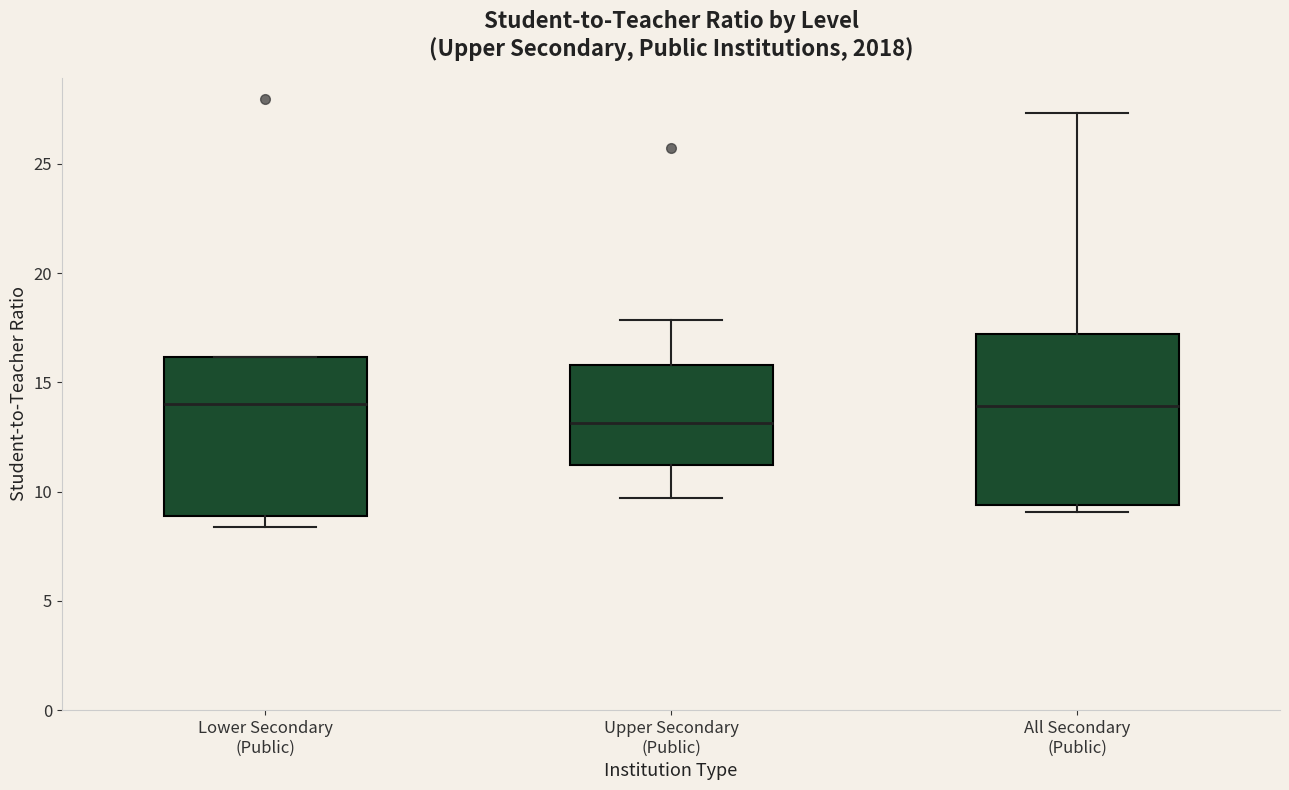

Reading left to right, transcribe this box plot: for each box, give where its median line is, the range the box spans, and where its two whiskers end, as read against the y-axis. The values are not printed on the chart, so give them approximately, as read against the axis.

Lower Secondary (Public): median 14.0, box 9.0 to 16.0, whiskers 8.5 to 16.0
Upper Secondary (Public): median 13.0, box 11.0 to 16.0, whiskers 9.5 to 18.0
All Secondary (Public): median 14.0, box 9.5 to 17.0, whiskers 9.0 to 27.5